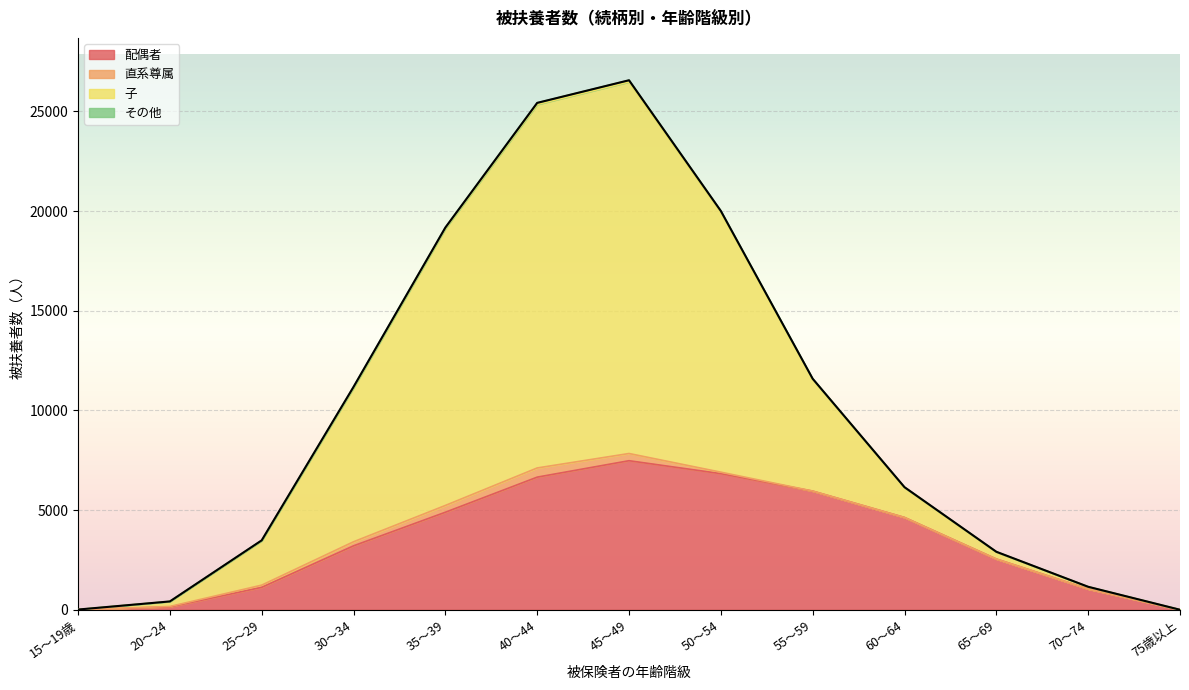

Does the chart display data point markers on the line(s)?

No